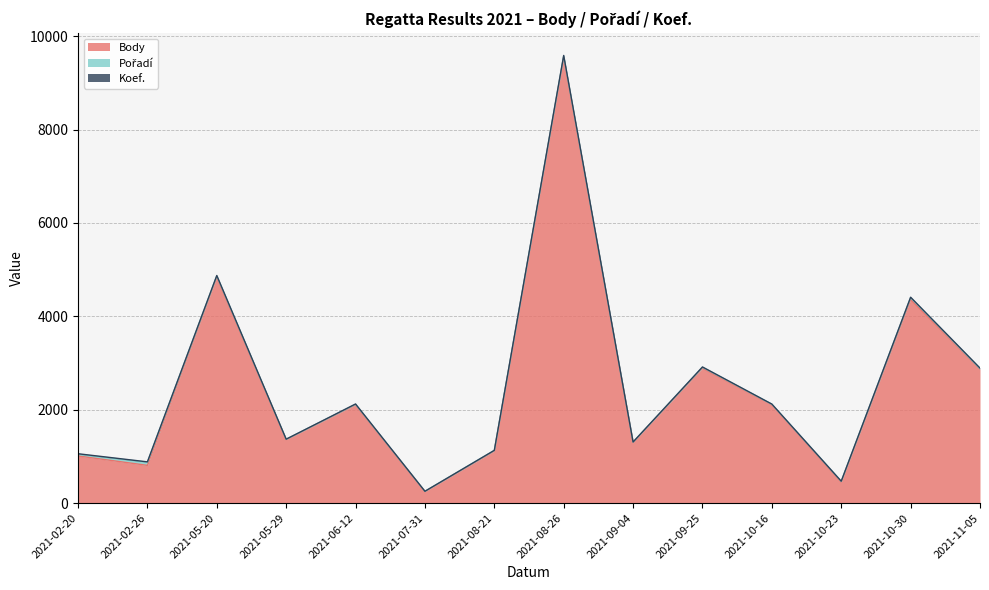

How many interior local valleys does the Body series have?

5